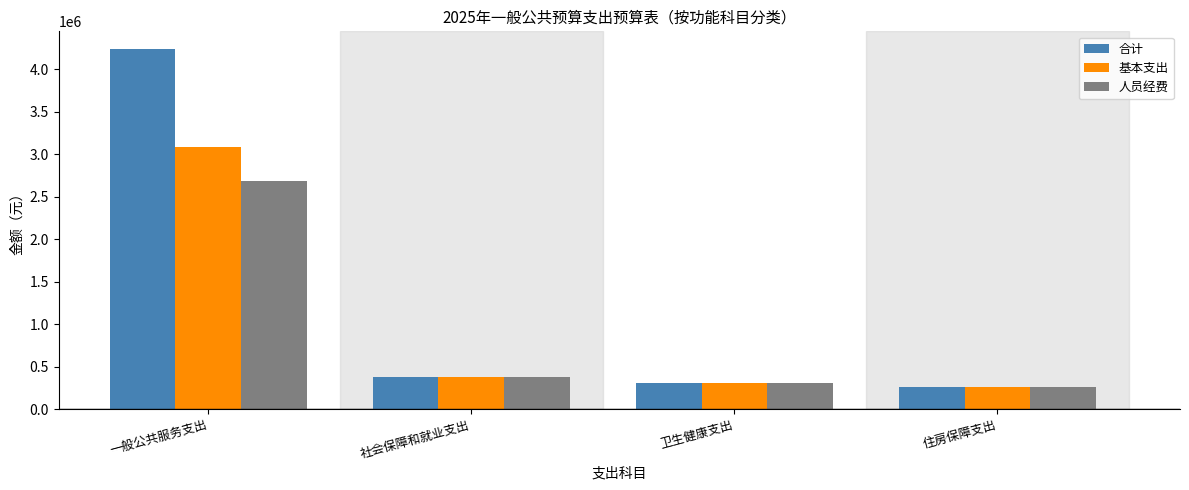

At which category does the chart reach its minimum across all series?

住房保障支出